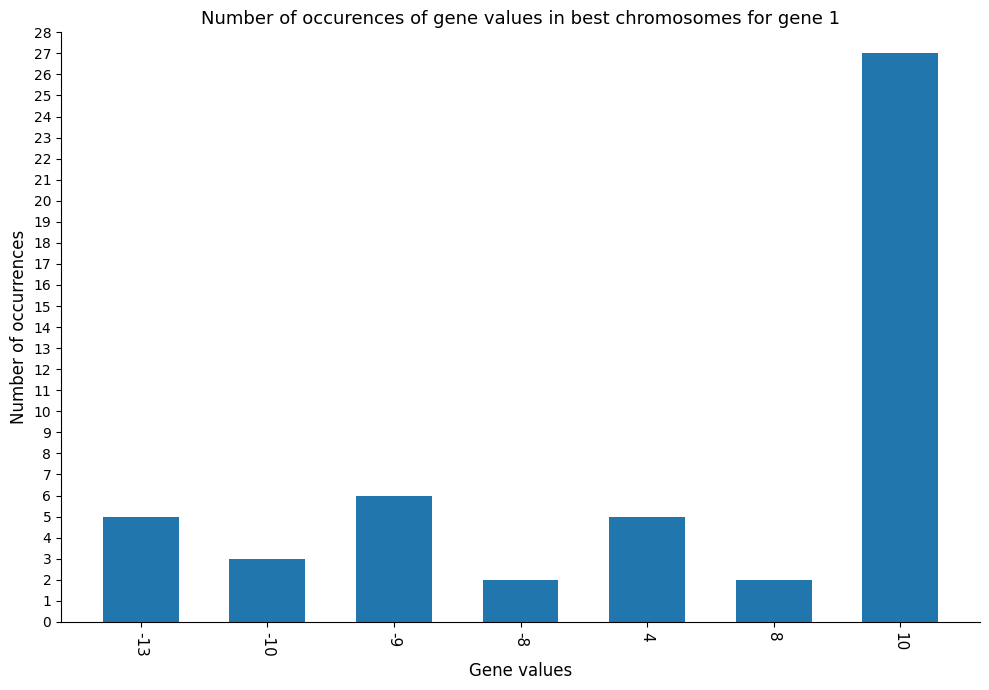

Count the number of data series in this chart.

1